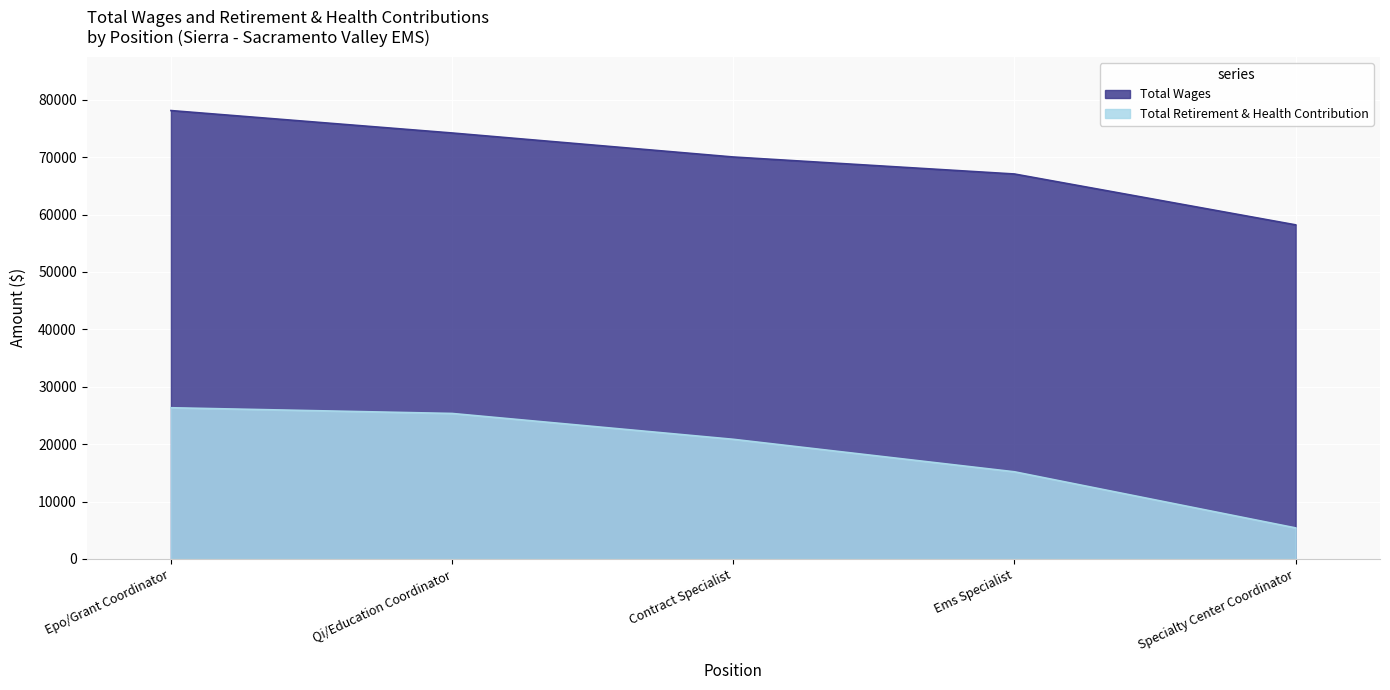

True or false: Total Retirement & Health Contribution and Total Wages intersect in this chart.

False